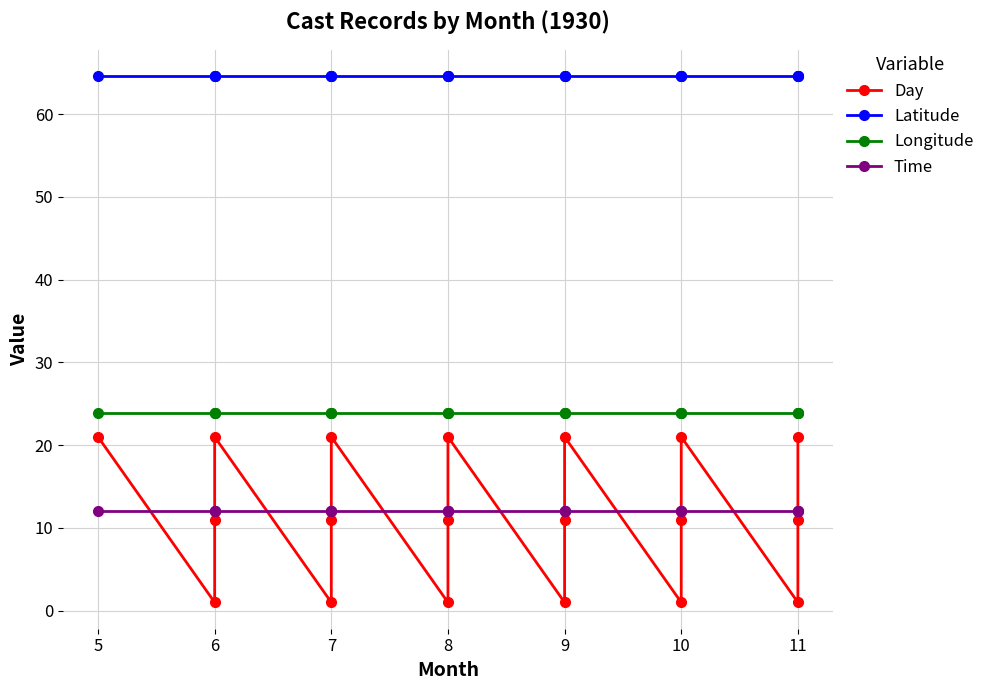

How many values in the Day series are below 11?

6